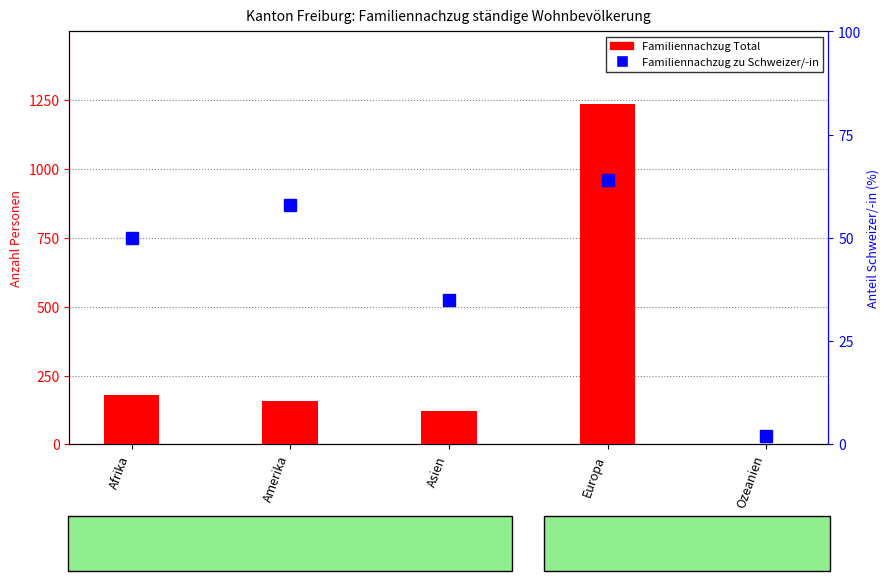

Reading left to right, extract all data points from this chart.

Familiennachzug Total: Afrika=181	Amerika=159	Asien=122	Europa=1236	Ozeanien=2
Familiennachzug zu Schweizer/-in: Afrika=50	Amerika=58	Asien=35	Europa=64	Ozeanien=2